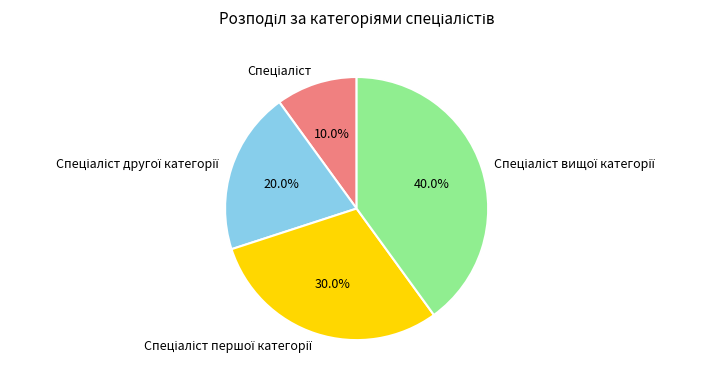

Does any single category account for the majority?

No